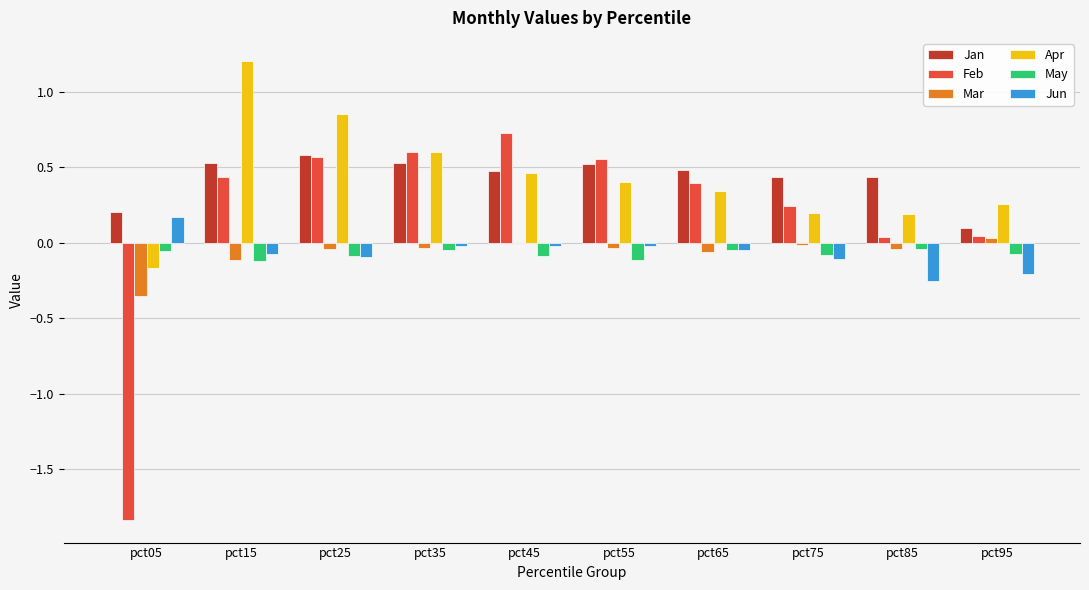

What is the maximum value shown in the chart?

1.2